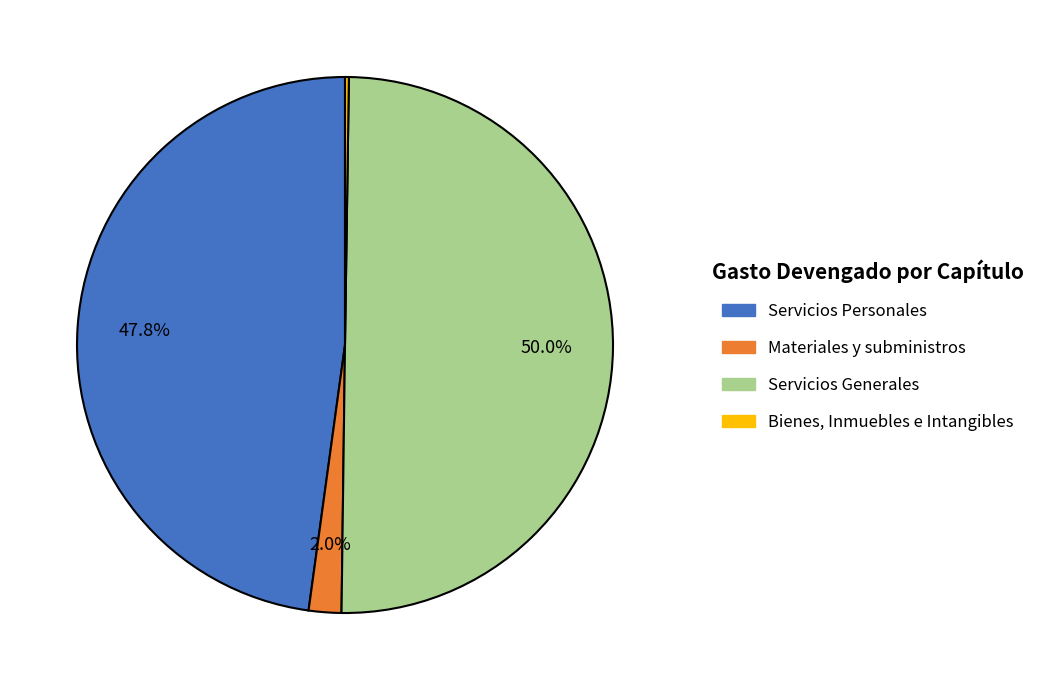

Combined, what portion of the pie is Servicios Generales and Servicios Personales?

97.8%